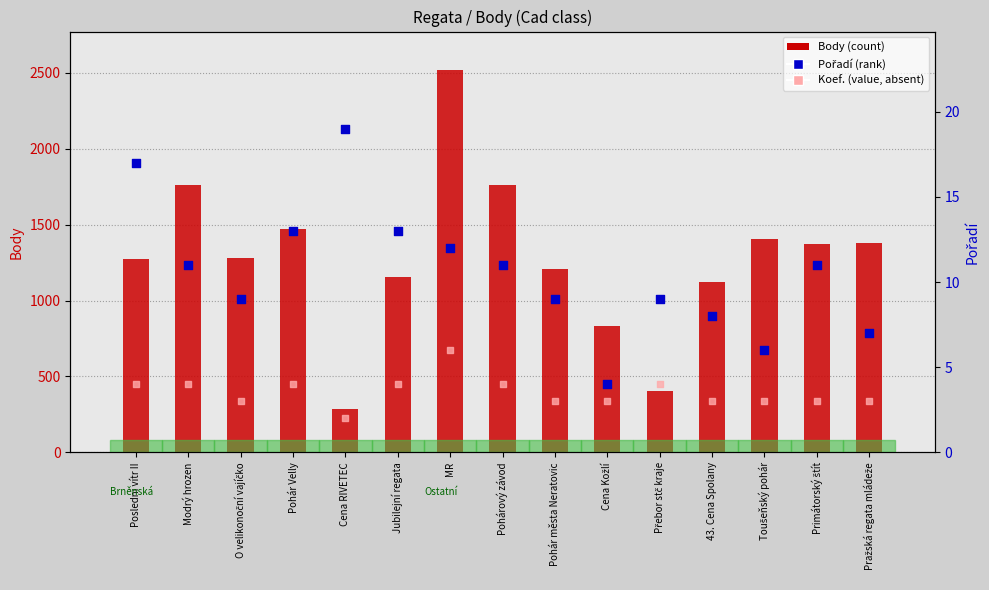

At which category is the sum across all series the highest?

MR